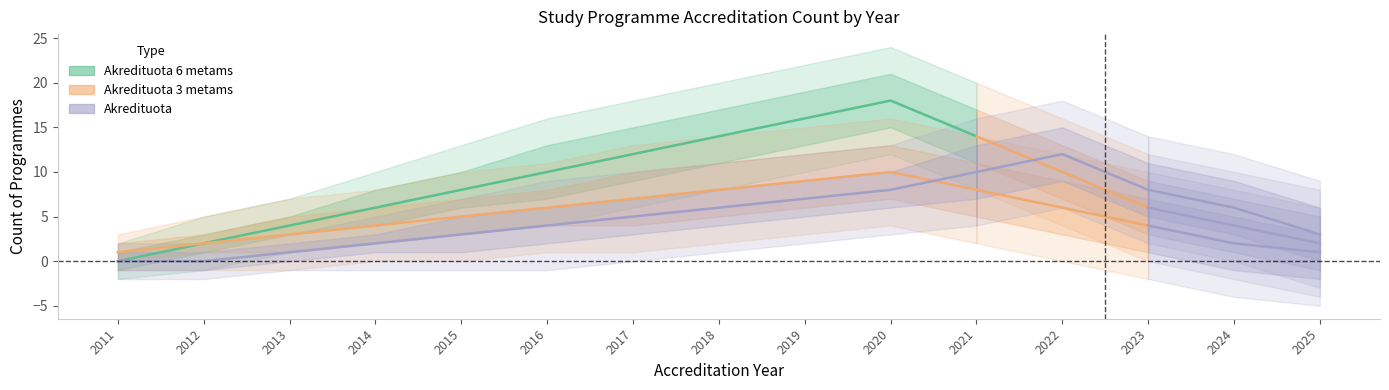

What is the approximate value of Akredituota 3 metams at 2015?

5